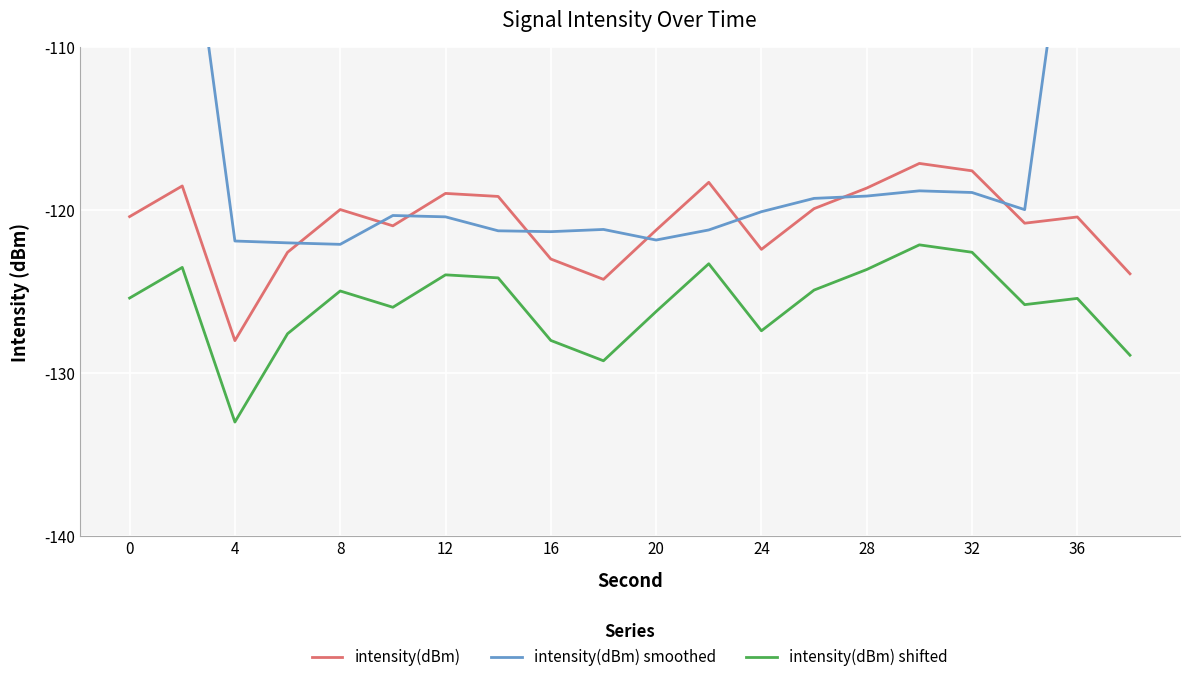

True or false: intensity(dBm) has more than 0 interior local peaks.

True